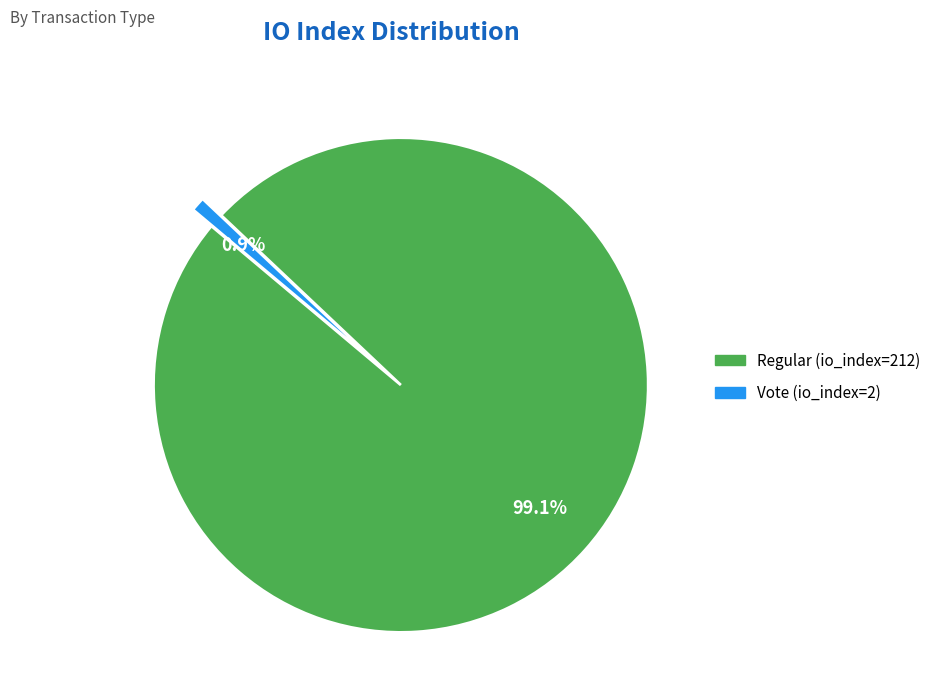

How many slices are in this pie chart?

2